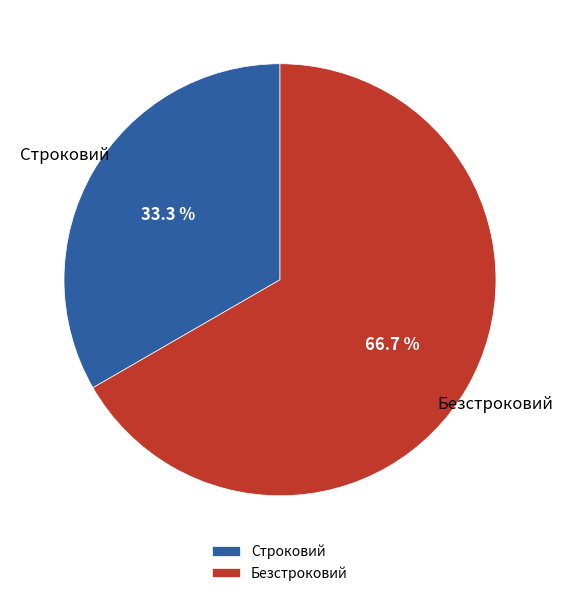

Is there any slice that represents more than half of the pie?

Yes